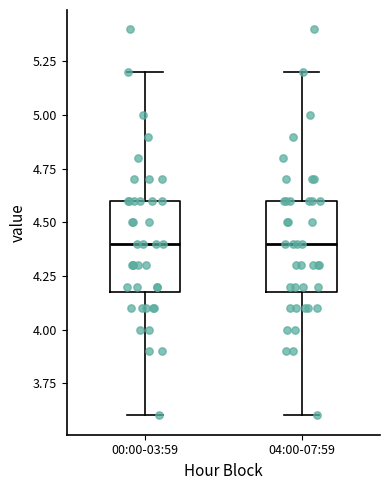

Where does the median line of the box for 00:00-03:59 sit on the y-axis? The values are not printed on the chart, so give them approximately, as read against the axis.

4.4